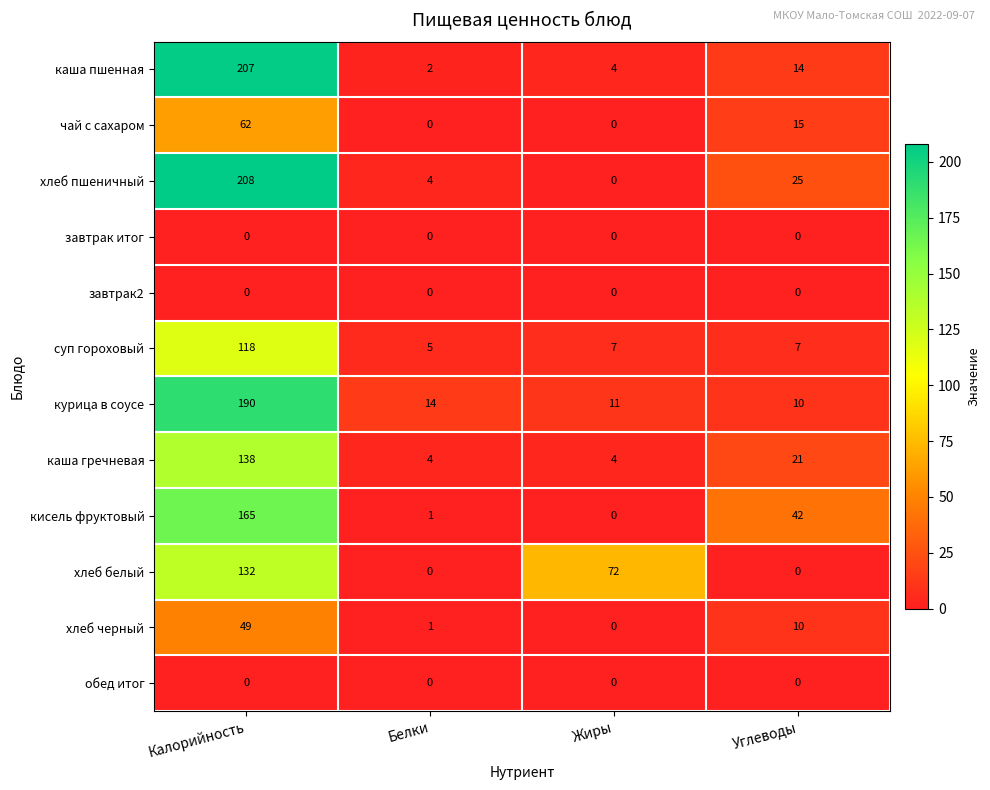

Is the value of завтрак2 at Углеводы greater than the value of каша гречневая at Белки?

No